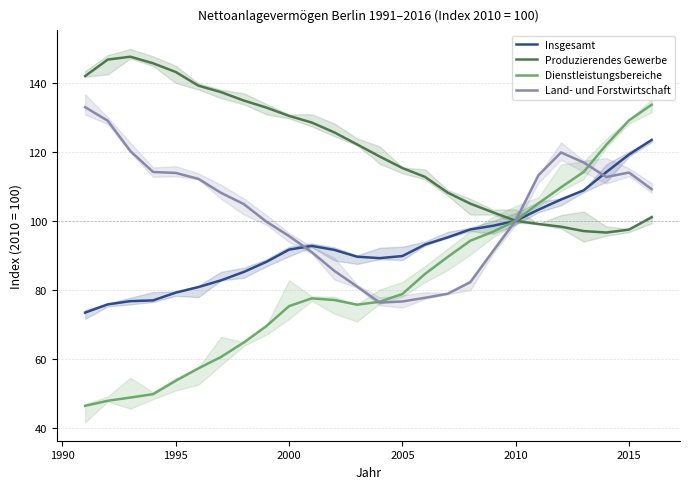

How many distinct data groups are displayed?

4